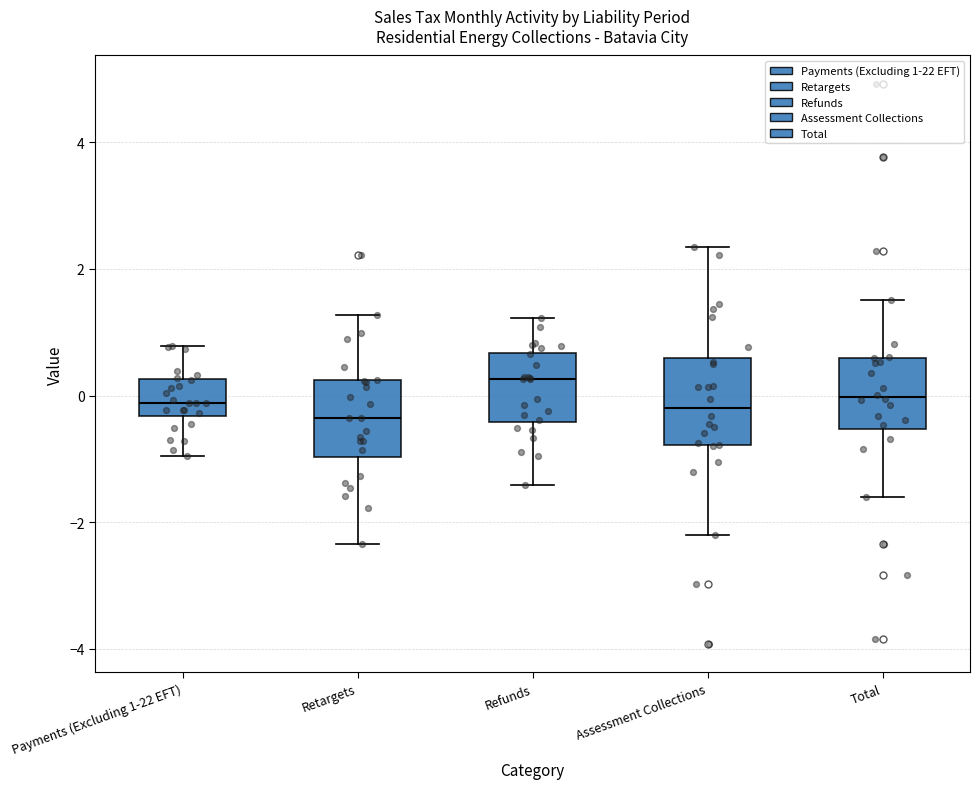

Where does the median line of the box for Payments (Excluding 1-22 EFT) sit on the y-axis? The values are not printed on the chart, so give them approximately, as read against the axis.

-0.2